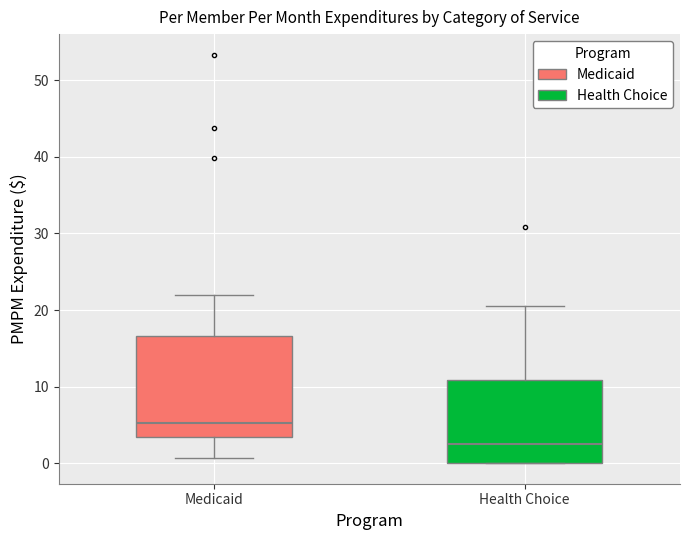

Reading left to right, transcribe this box plot: for each box, give where its median line is, the range the box spans, and where its two whiskers end, as read against the y-axis. The values are not printed on the chart, so give them approximately, as read against the axis.

Medicaid: median 5, box 3 to 17, whiskers 1 to 22
Health Choice: median 3, box 0 to 11, whiskers 0 to 20